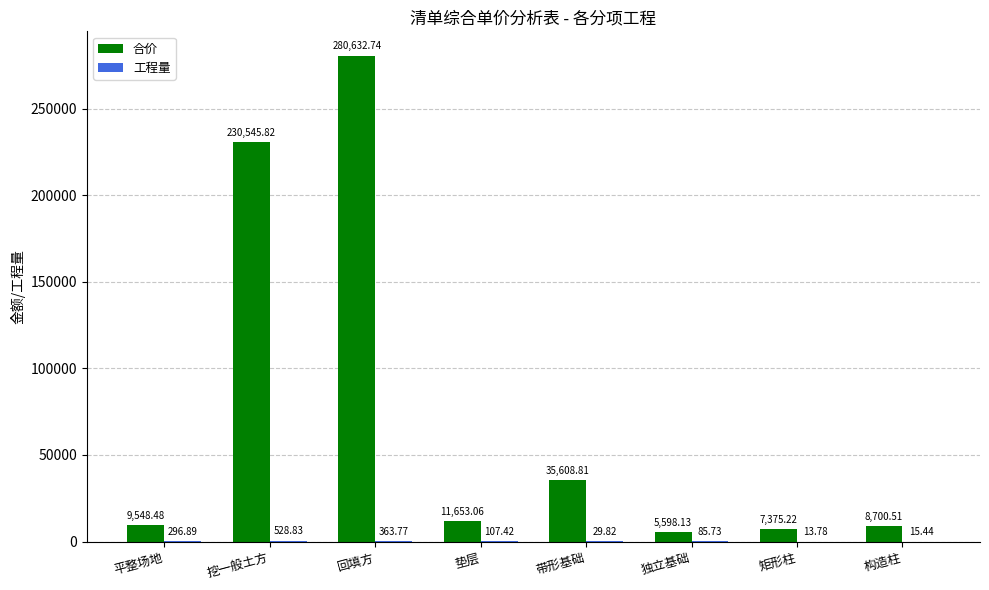

At which label does 合价 reach its peak?

回填方